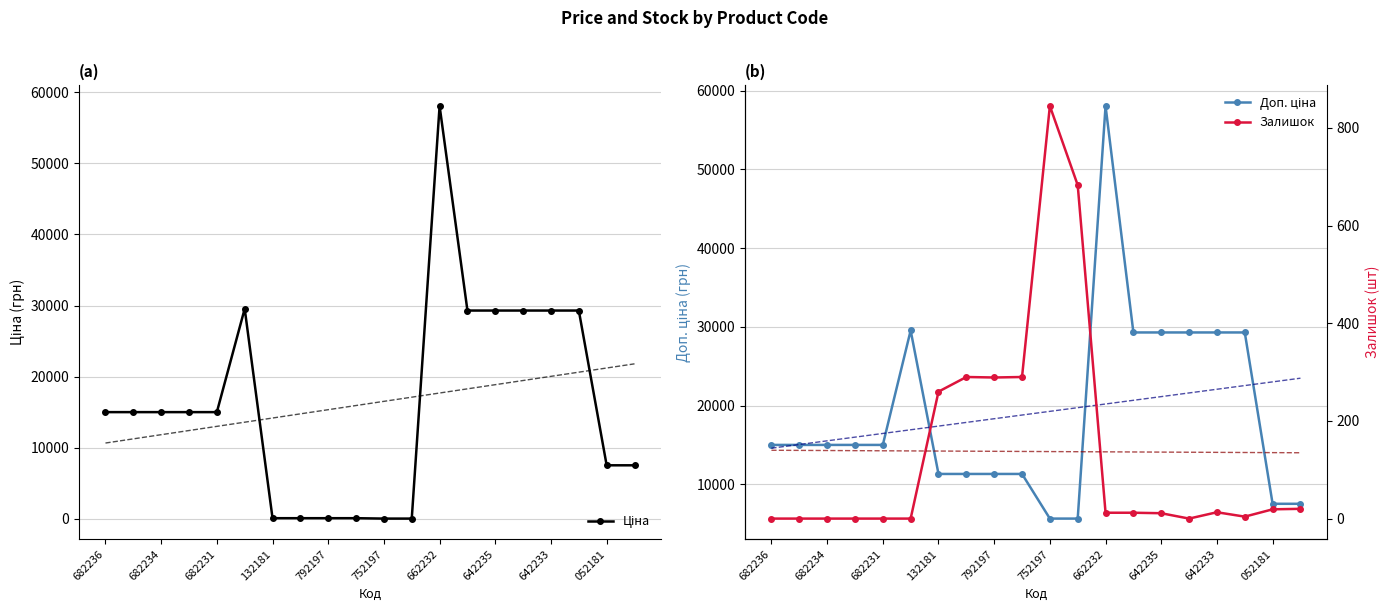

What is the value of the Залишок point at the 13th from the left?

12.0